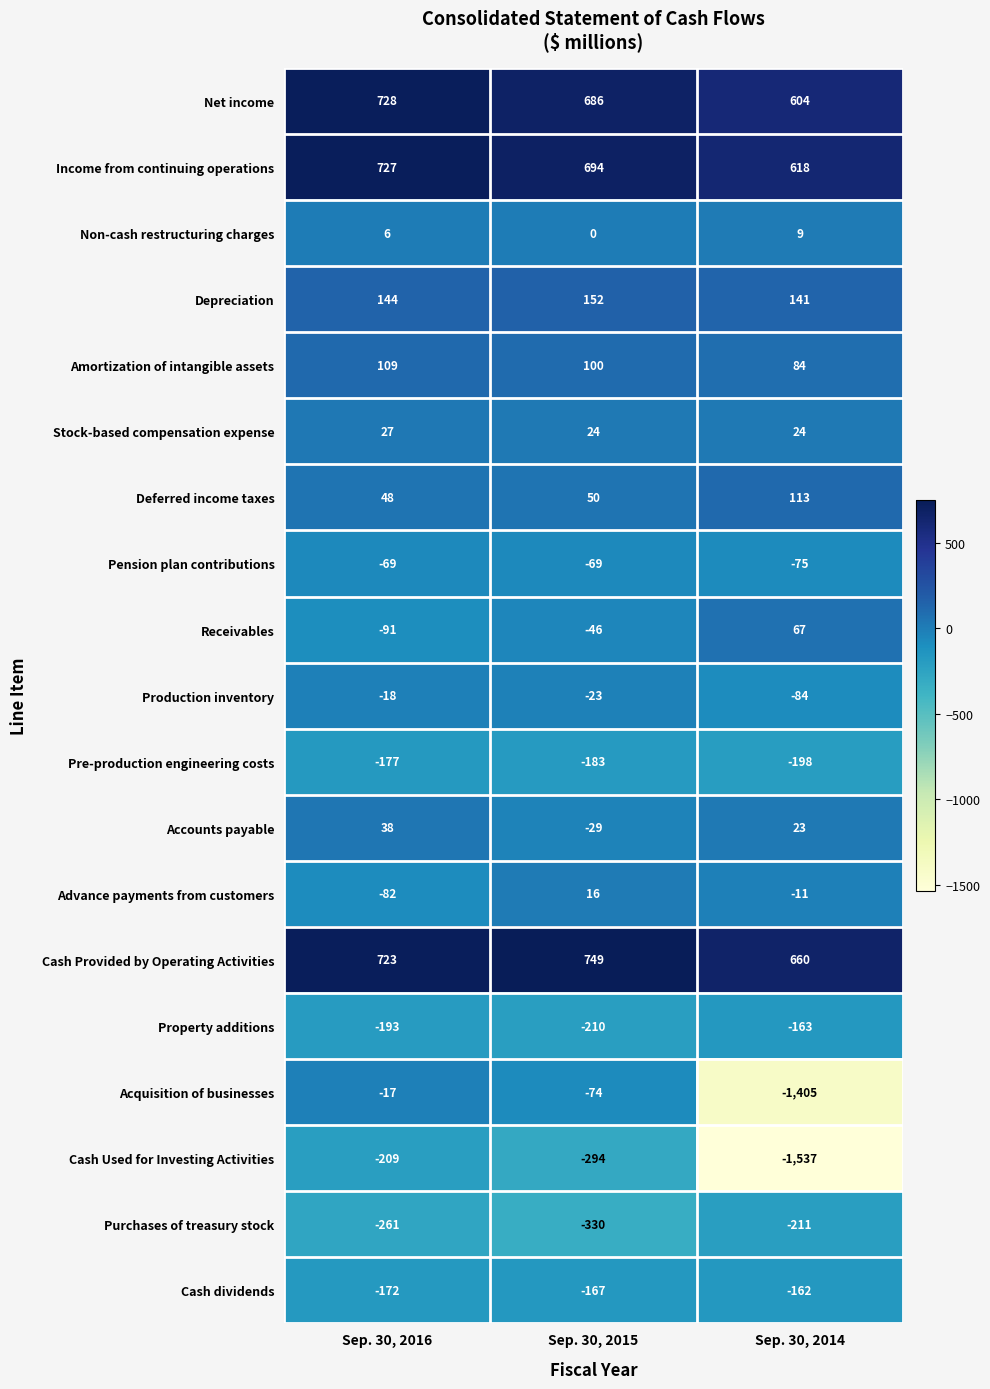

What is the difference between the highest and lowest values at Sep. 30, 2015?

1079